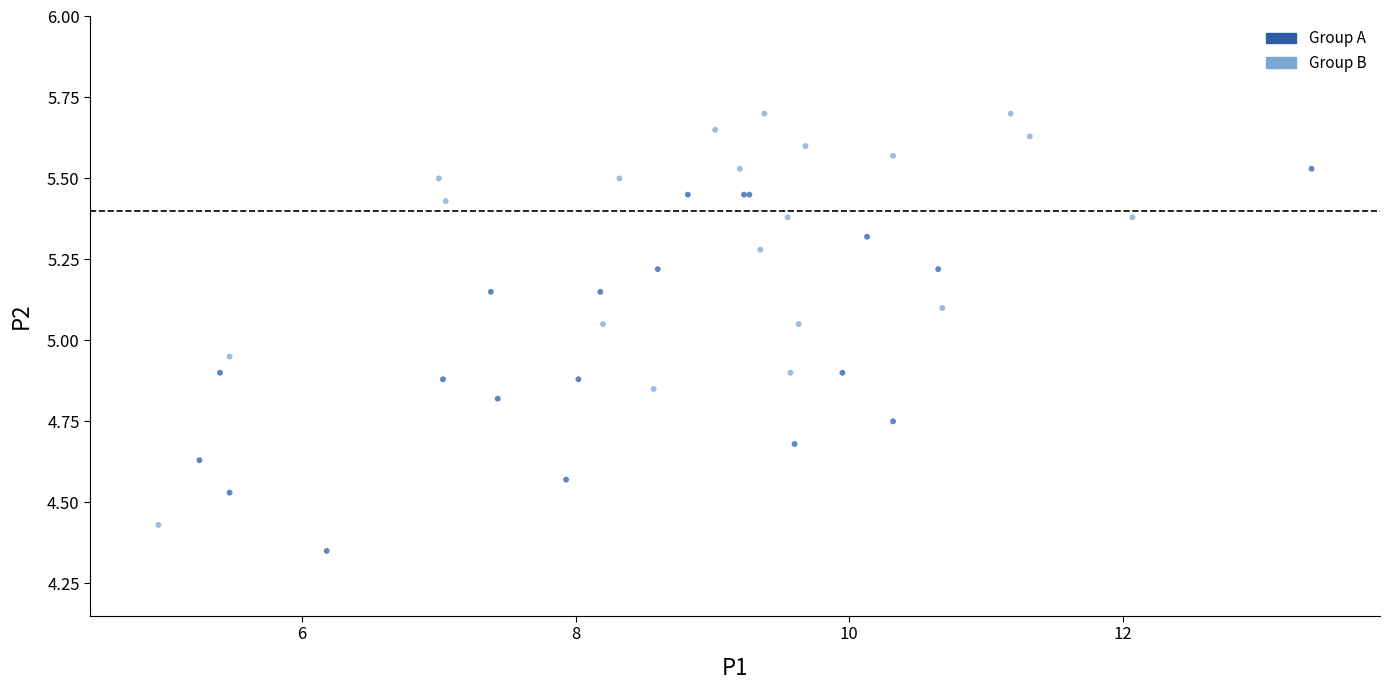

Which series contains the highest Y value?

Group B